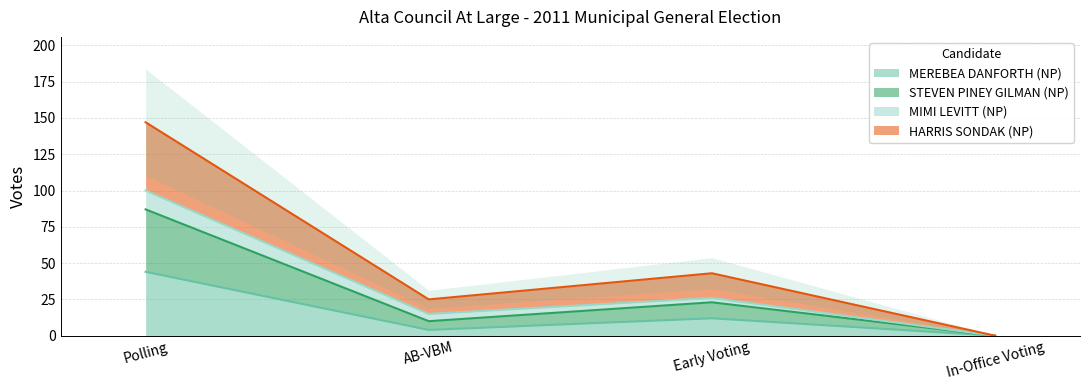

What is the difference between the second highest and minimum values in the MEREBEA DANFORTH (NP) series?

12